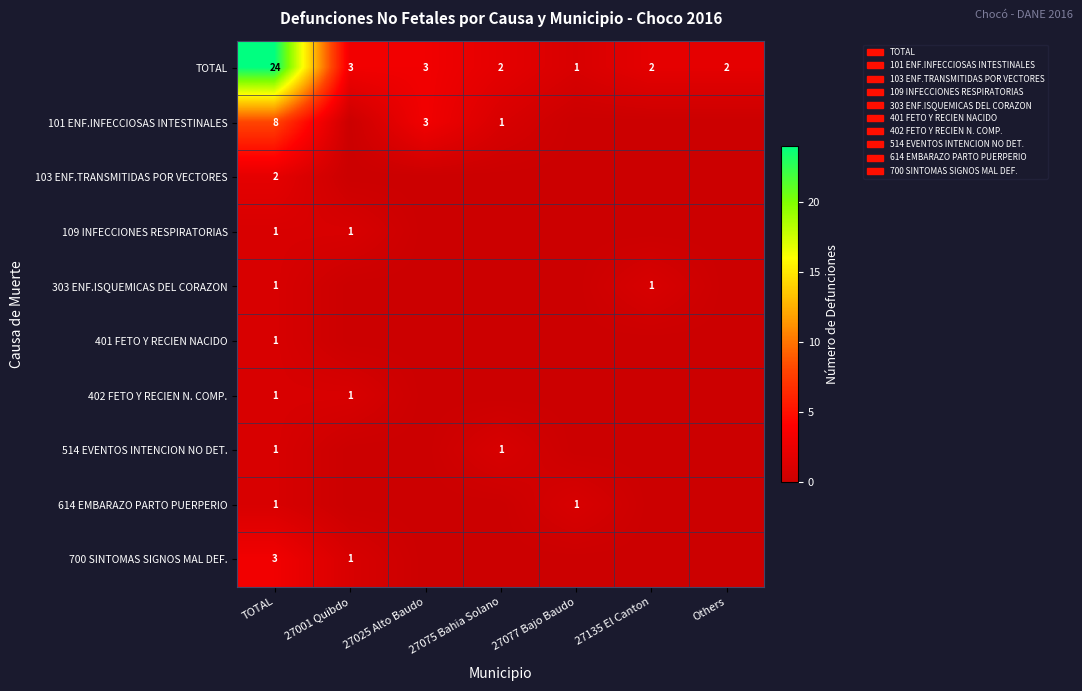

True or false: 101 ENF.INFECCIOSAS INTESTINALES has a value of 3 at 27025 Alto Baudo.

True